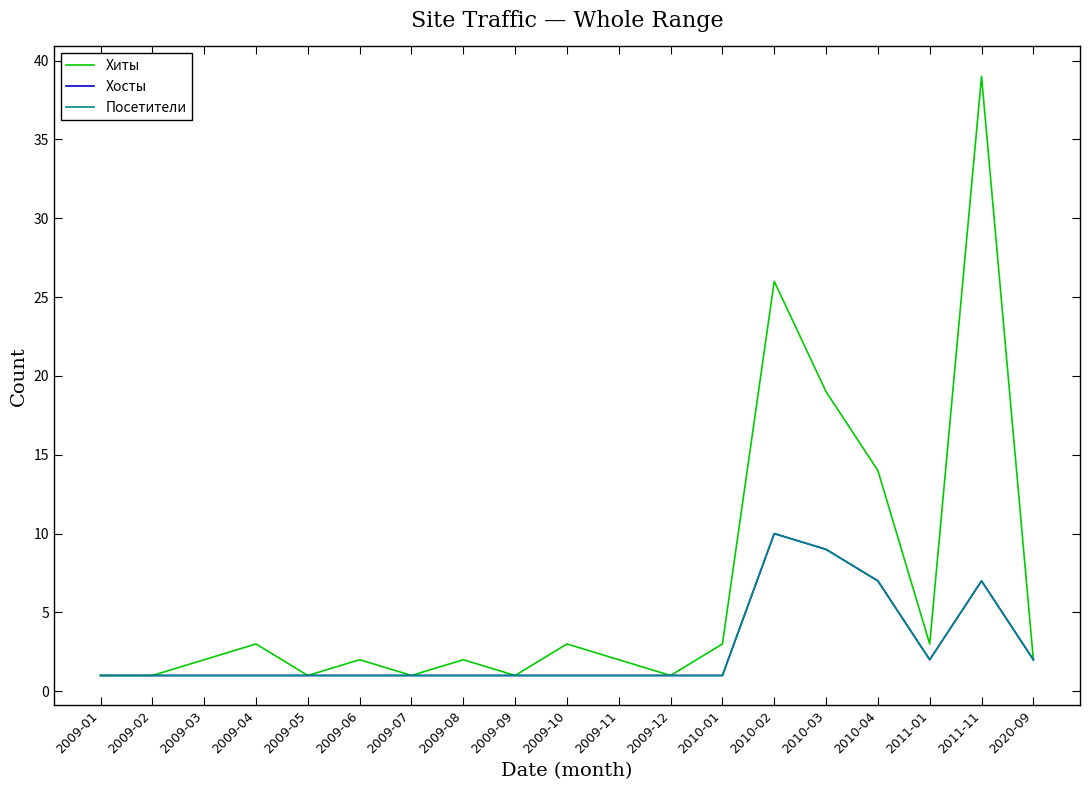

How many interior local valleys does the Хиты series have?

5